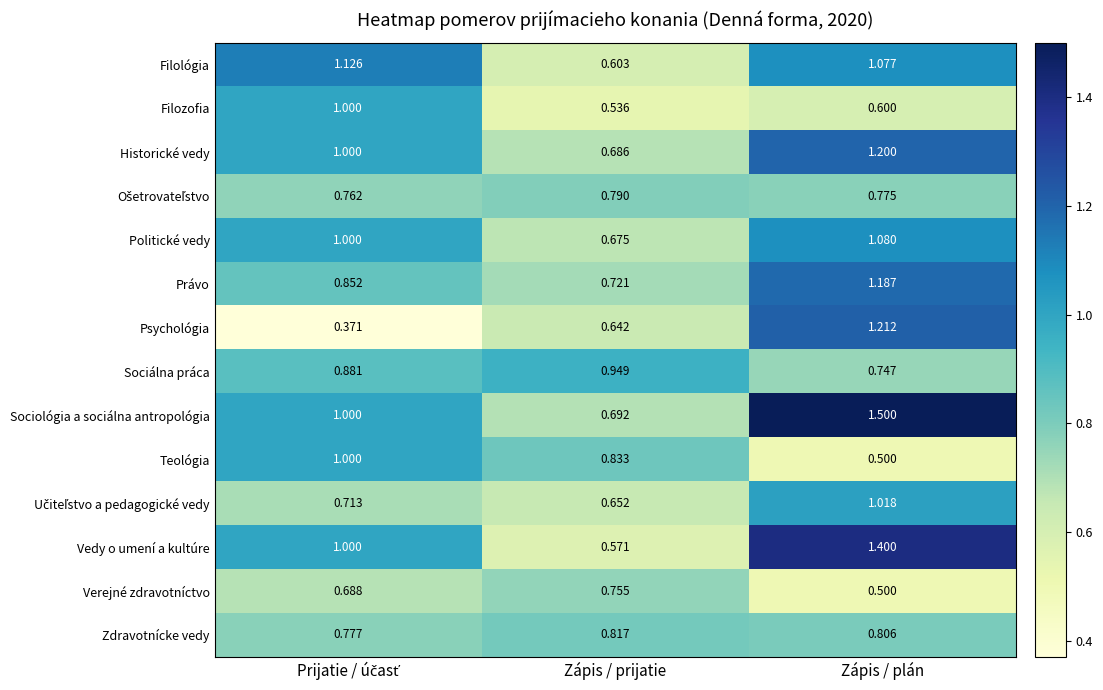

What is the maximum value shown in the chart?

1.5